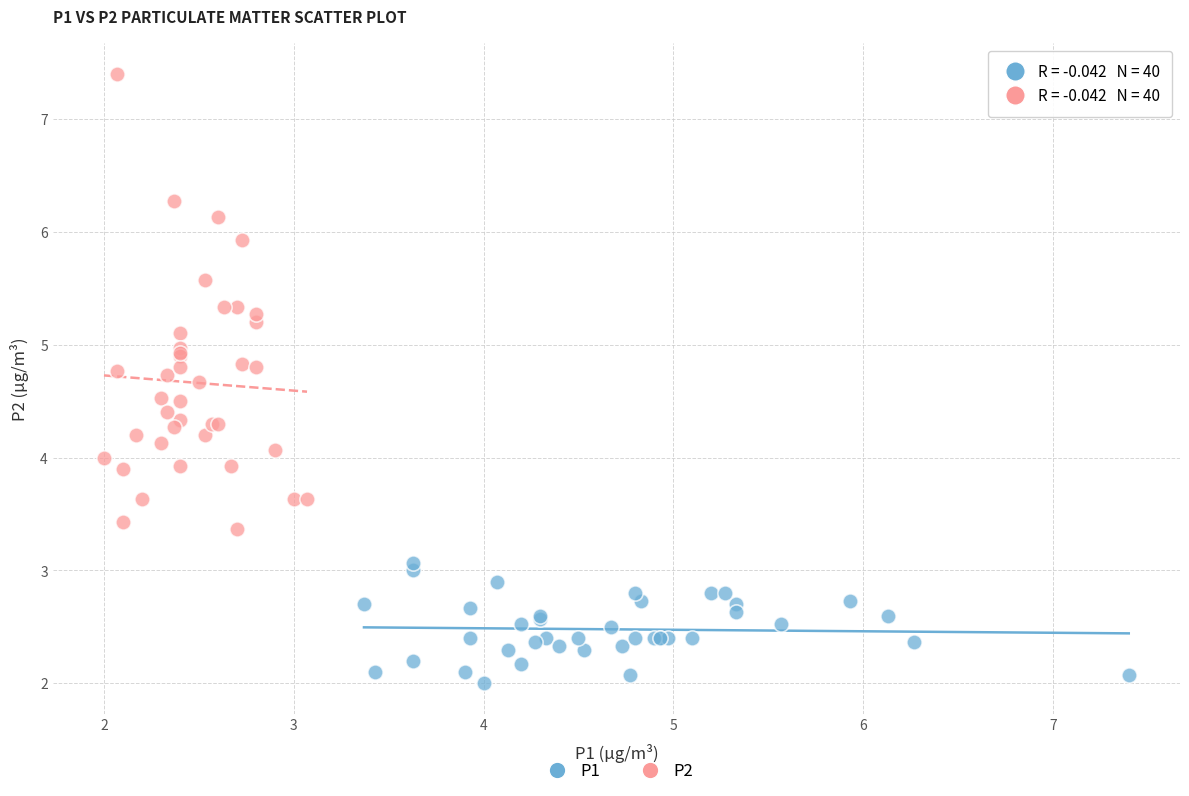

Which series reaches the minimum Y coordinate?

P1